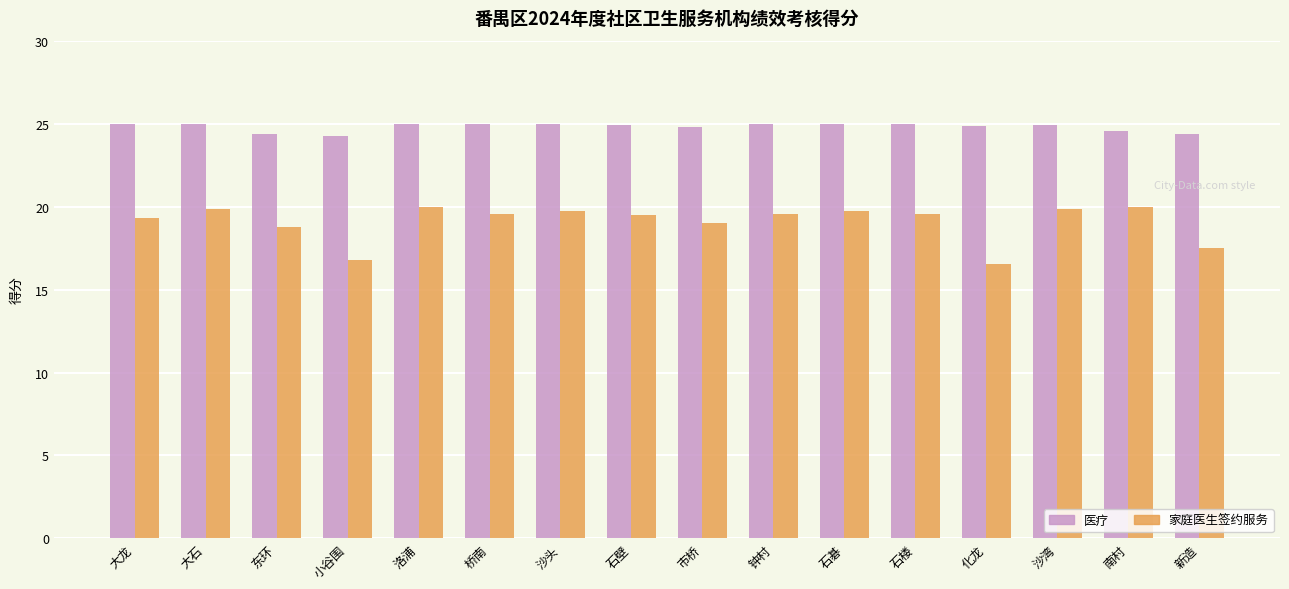

What is the label of the 11th bar from the left?

石碁